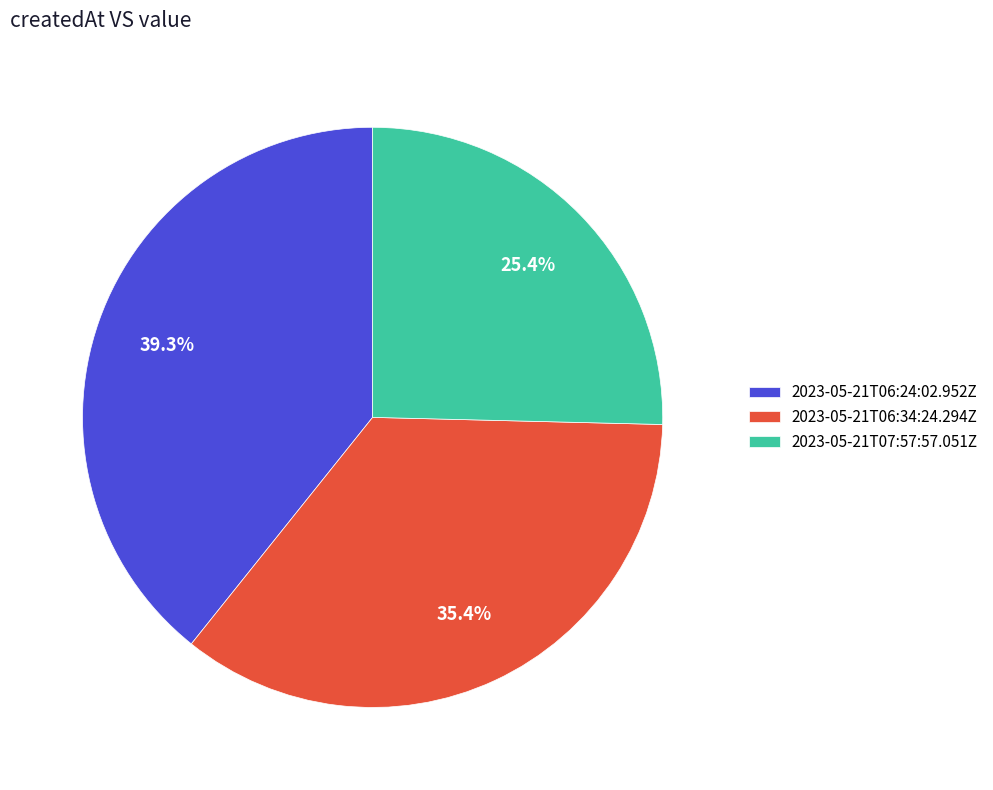

Is it true that 2023-05-21T06:34:24.294Z is 35% of the pie?

True